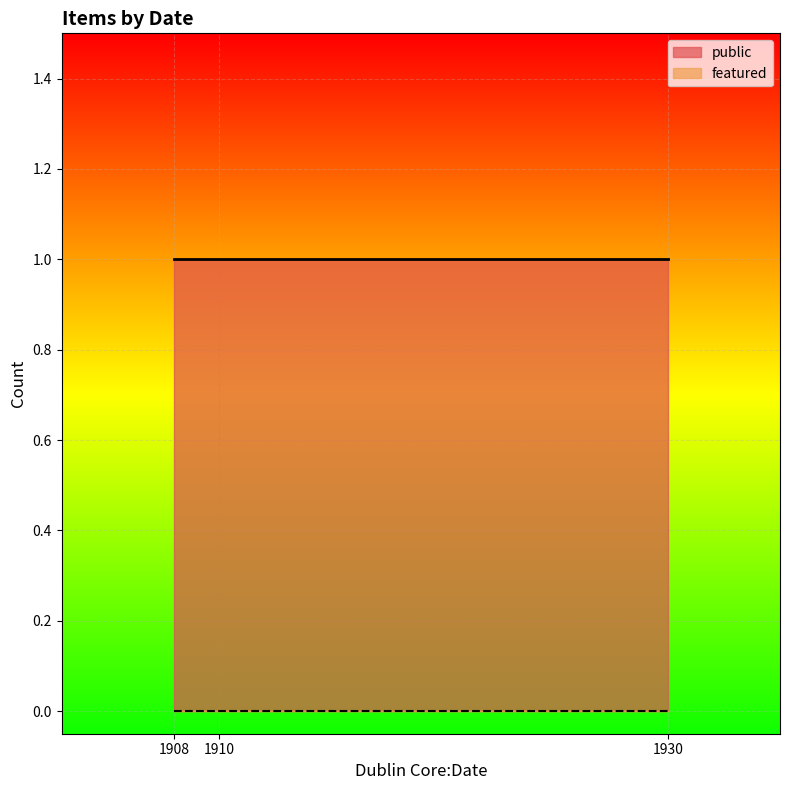

What is the total value across all series at 1910?

1